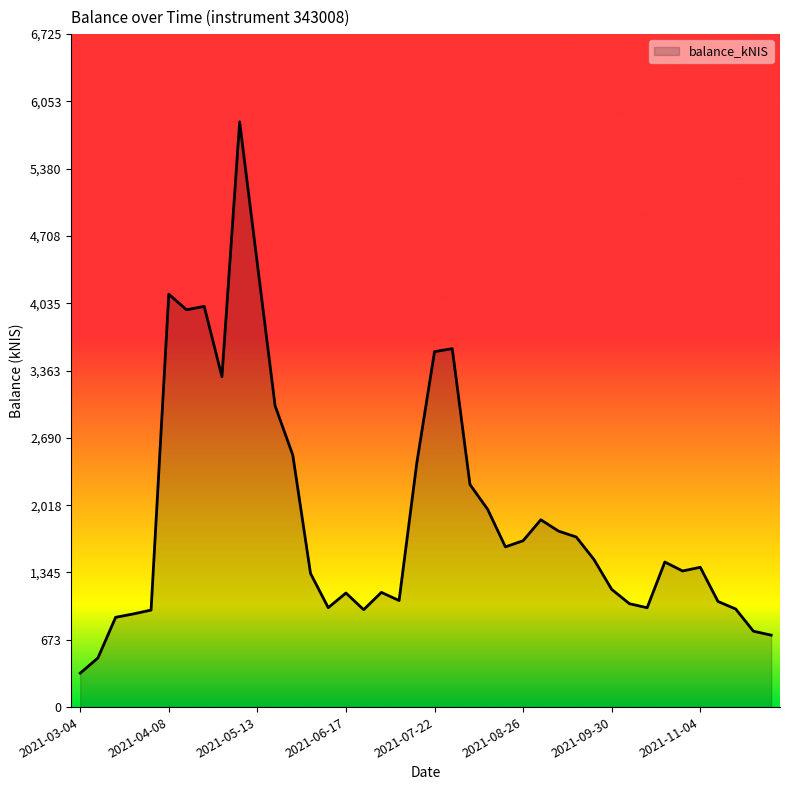

Count the number of categories in the chart.

40